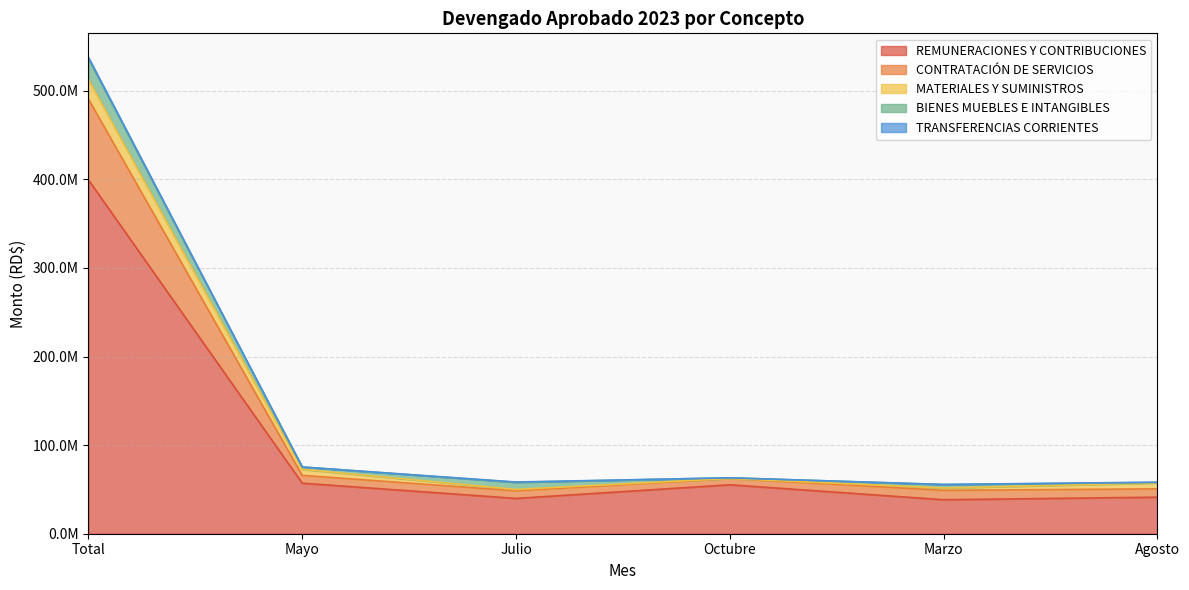

What is the value of the MATERIALES Y SUMINISTROS point at the 2nd from the left?

6819781.4